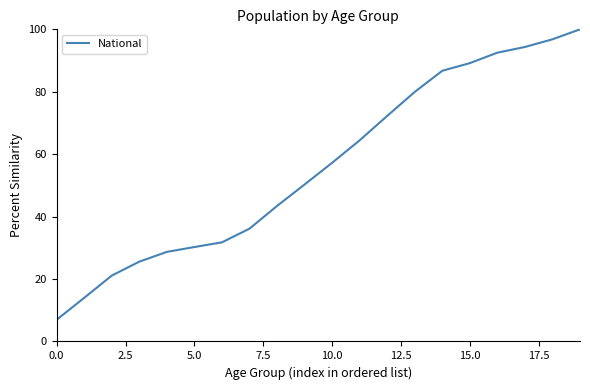

What is the greatest value displayed?

100.0